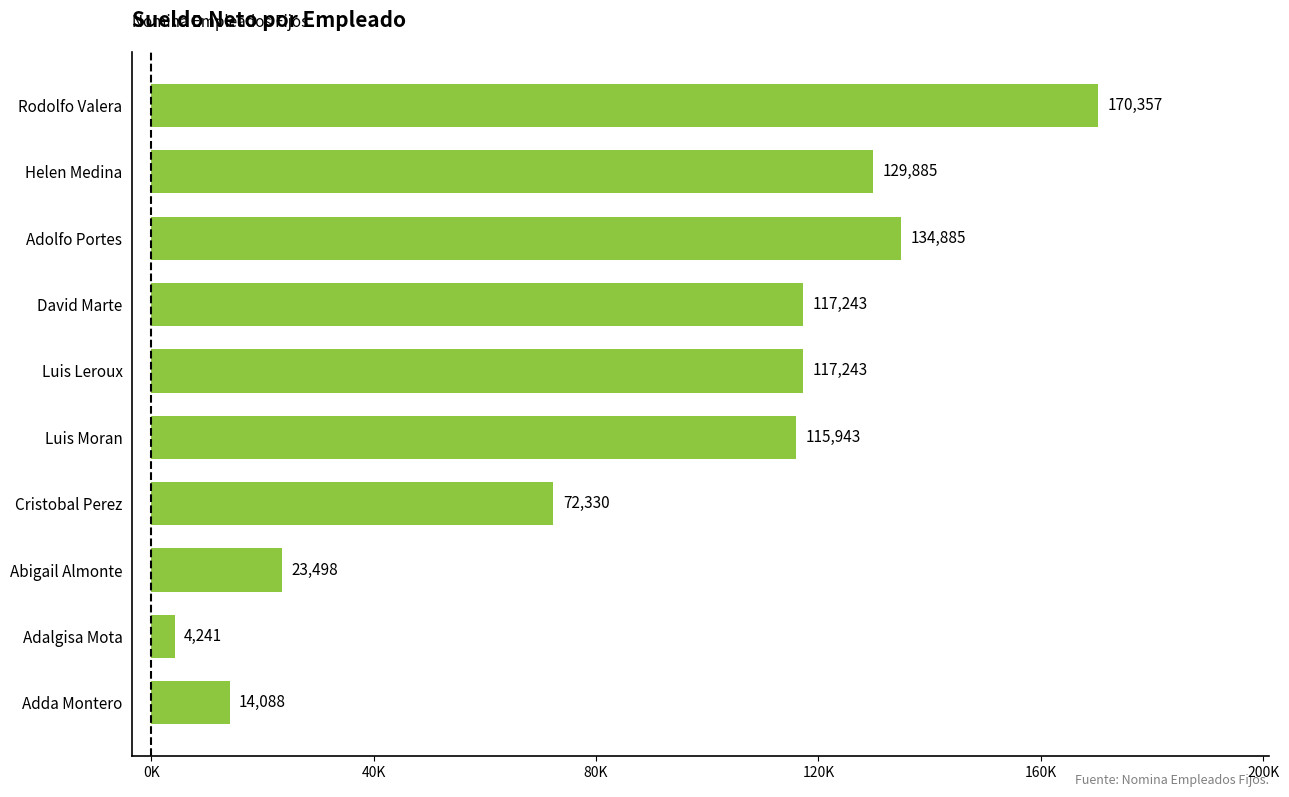

What is the average value?

89971.4